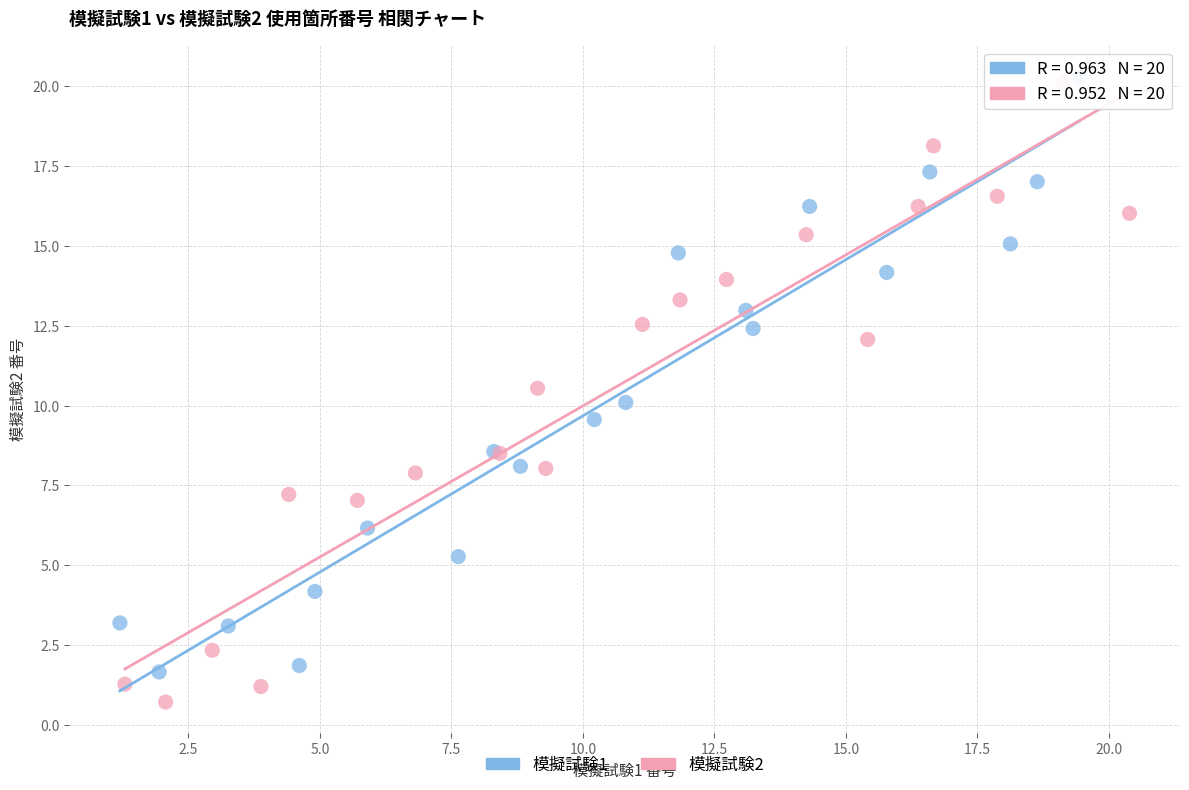

Which series reaches the minimum Y coordinate?

模擬試験2